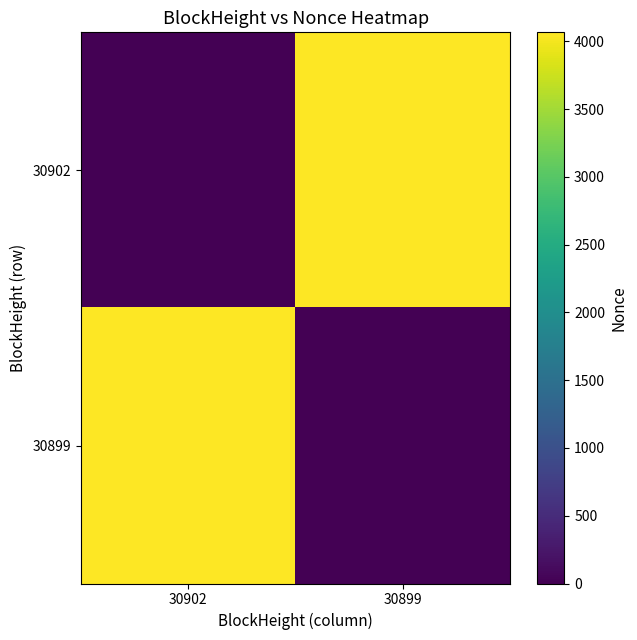

List the series in order of their peak value, highest first.

30902, 30899